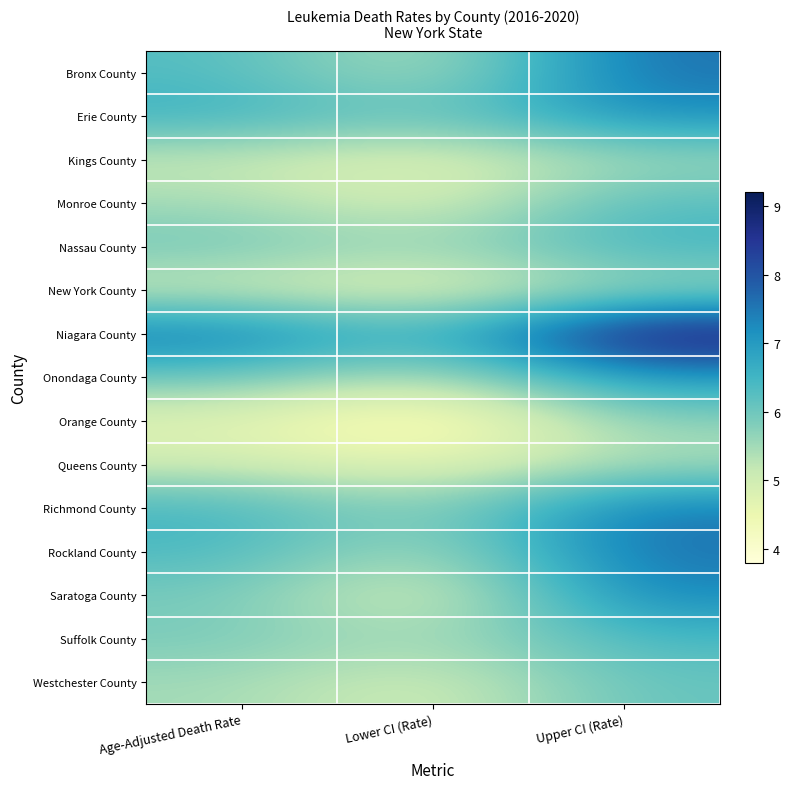

What is the total value across all series at Lower CI (Rate)?

76.6